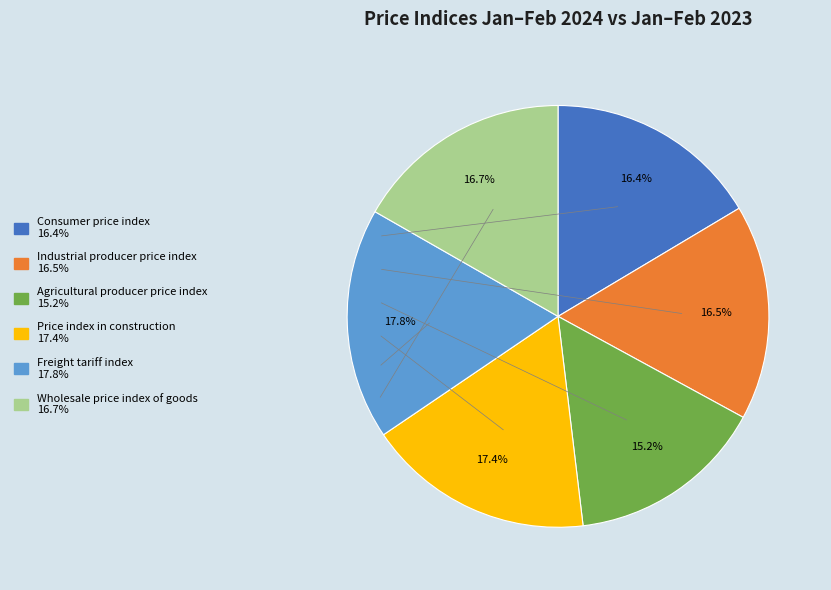

What is the smallest slice in the pie chart?

Agricultural producer price index